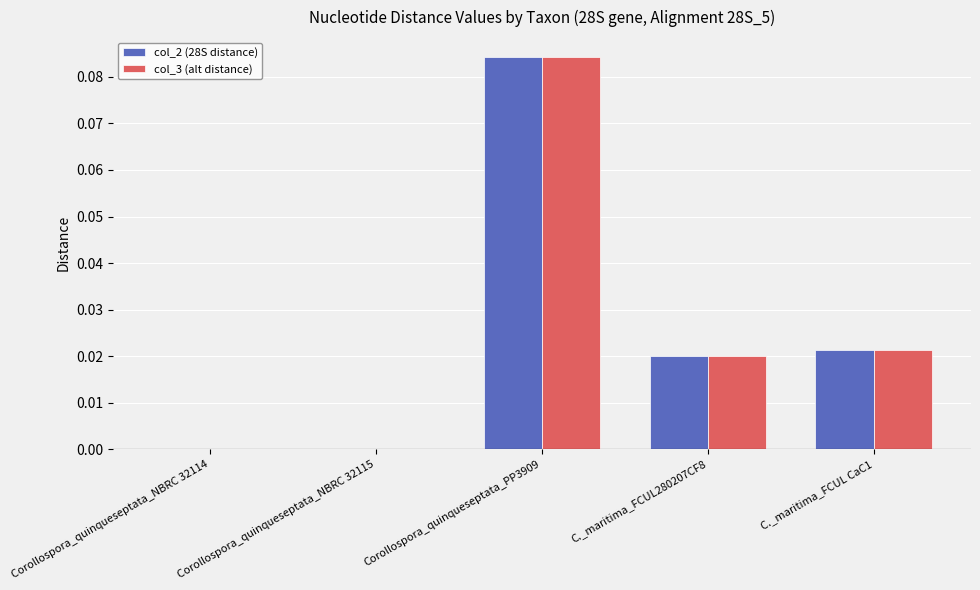

Count the number of categories in the chart.

5